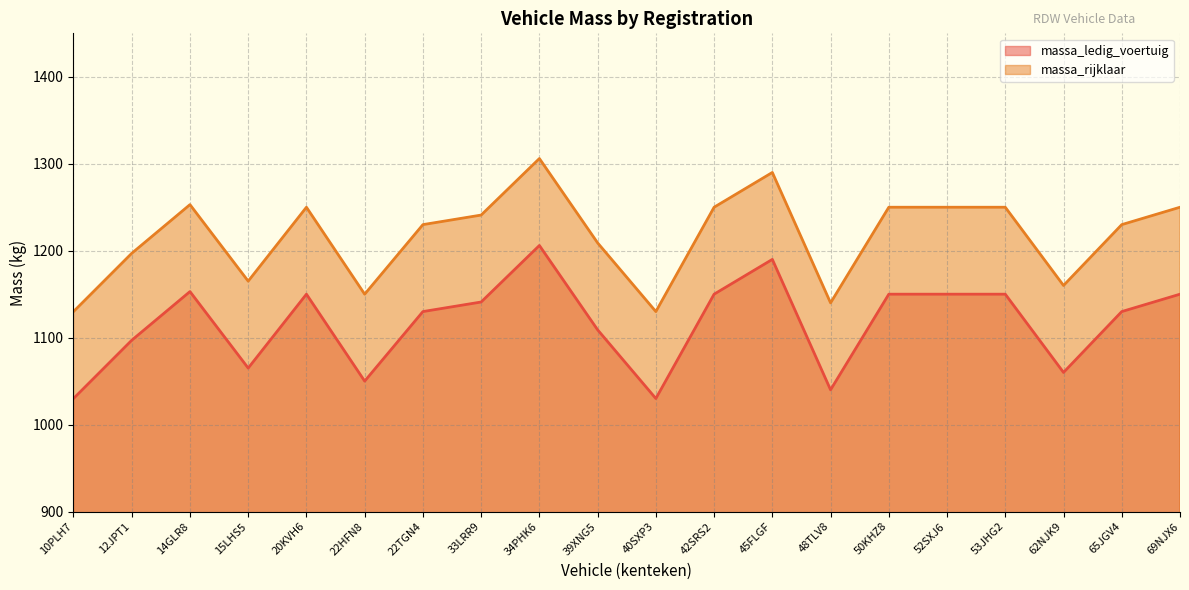

How many lines are shown in the chart?

2